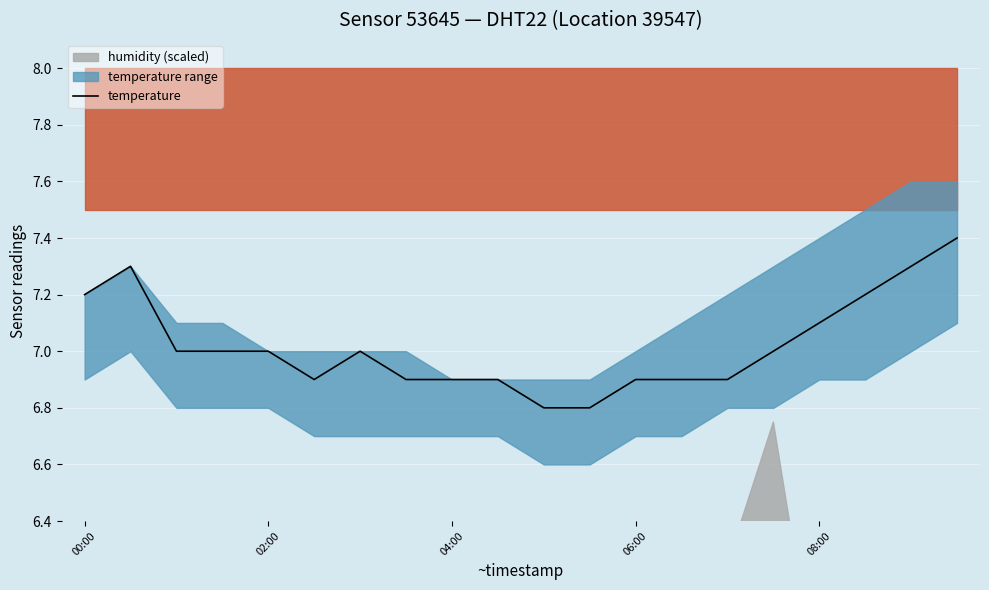

The temperature series shows 1.8 at 00:00. True or false?

False